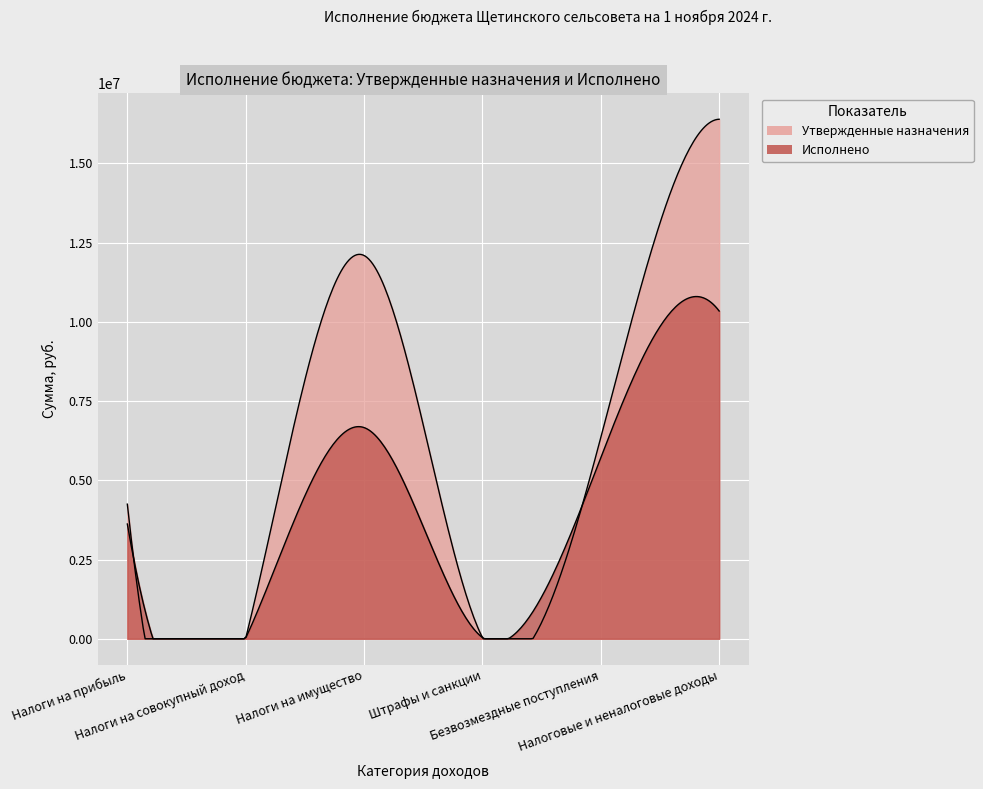

Reading left to right, transcribe all the data shown in this chart.

Утвержденные назначения: 4246515.0	14908.0	12092620.0	37437.5	6348421.4	16391480.5
Исполнено: 3619852.4	20019.0	6662973.9	37437.5	5716337.4	10340282.8